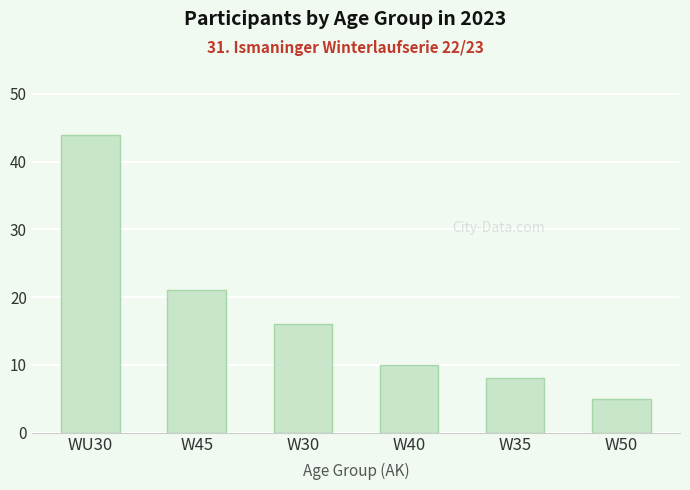

Reading left to right, extract all data points from this chart.

WU30=44	W45=21	W30=16	W40=10	W35=8	W50=5